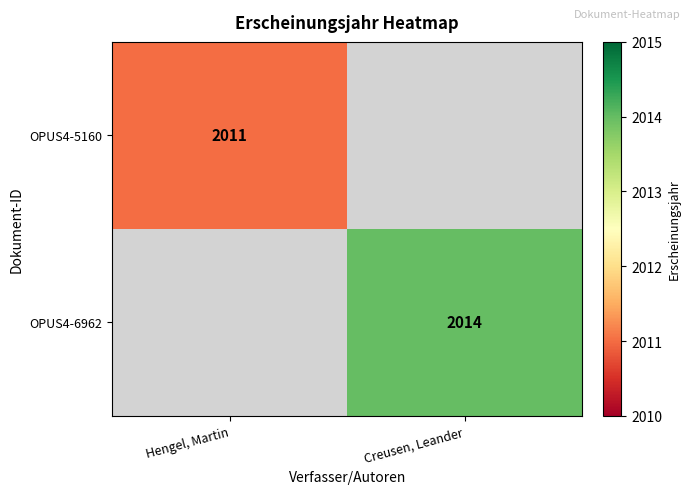

The value of OPUS4-5160 at Hengel, Martin is 963. True or false?

False